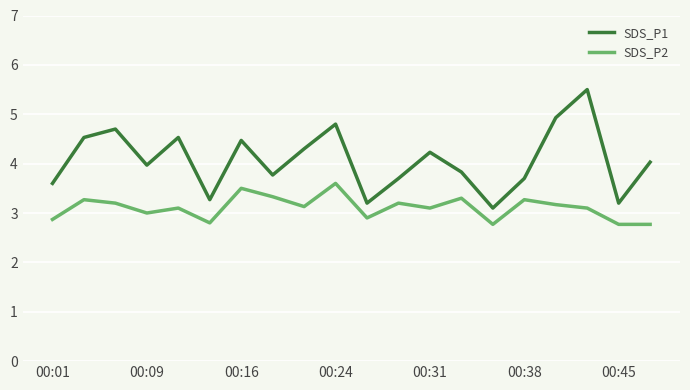

Which series has the widest spread of values?

SDS_P1